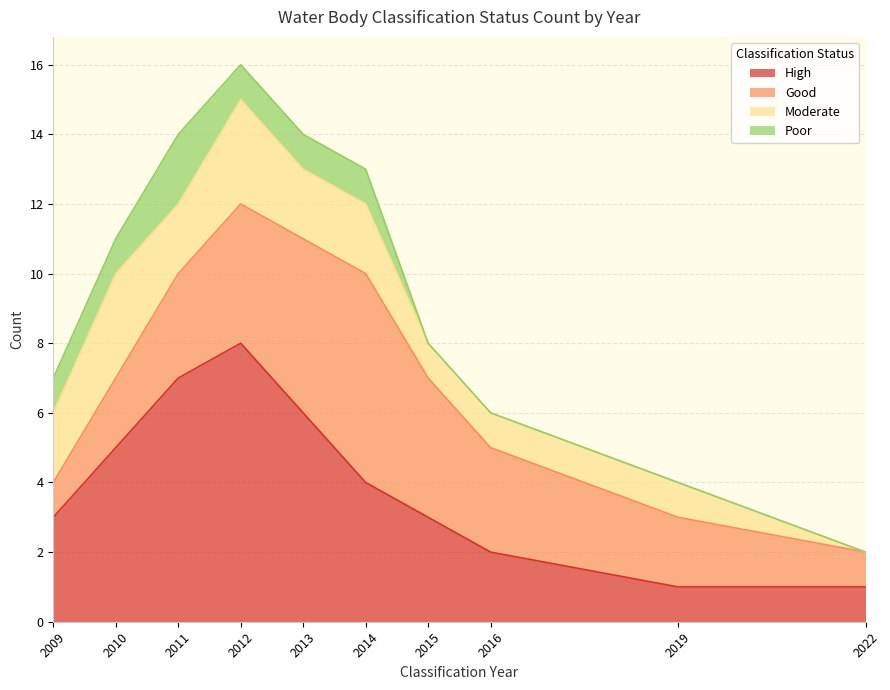

At which label does Poor reach its peak?

2011